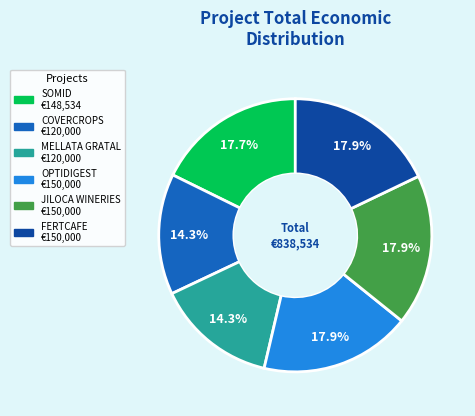

The MELLATA GRATAL slice represents 14% of the pie. True or false?

True